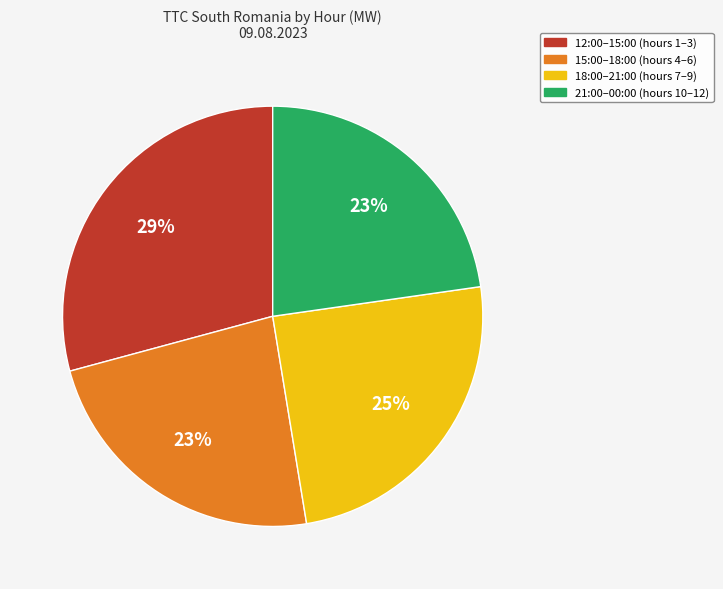

To the nearest percent, what is the average slice percentage?

25%